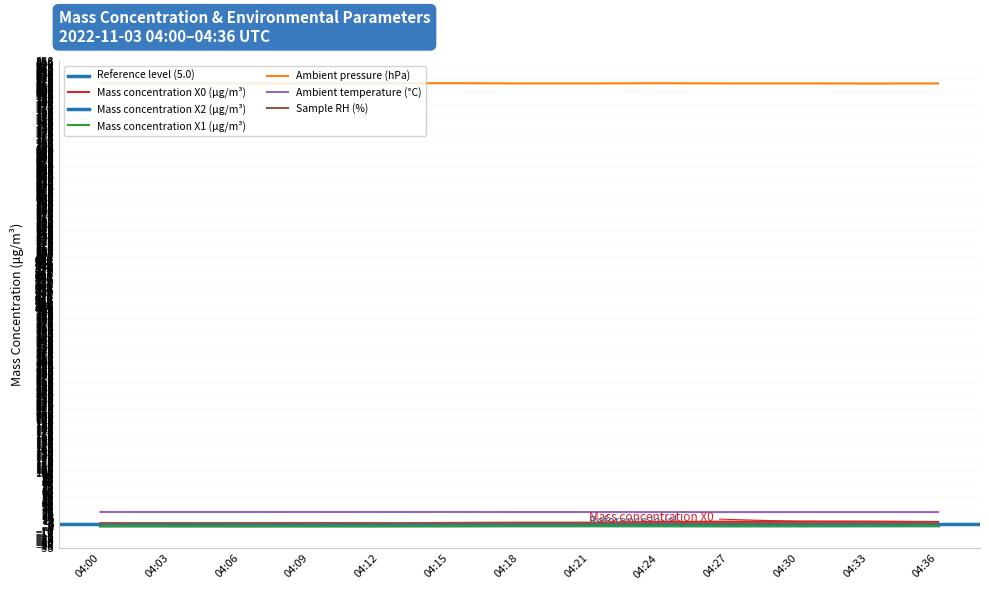

Is the value of Mass concentration X1 (μg/m³) at 04:09 greater than the value of Sample RH (%) at 04:12?

No